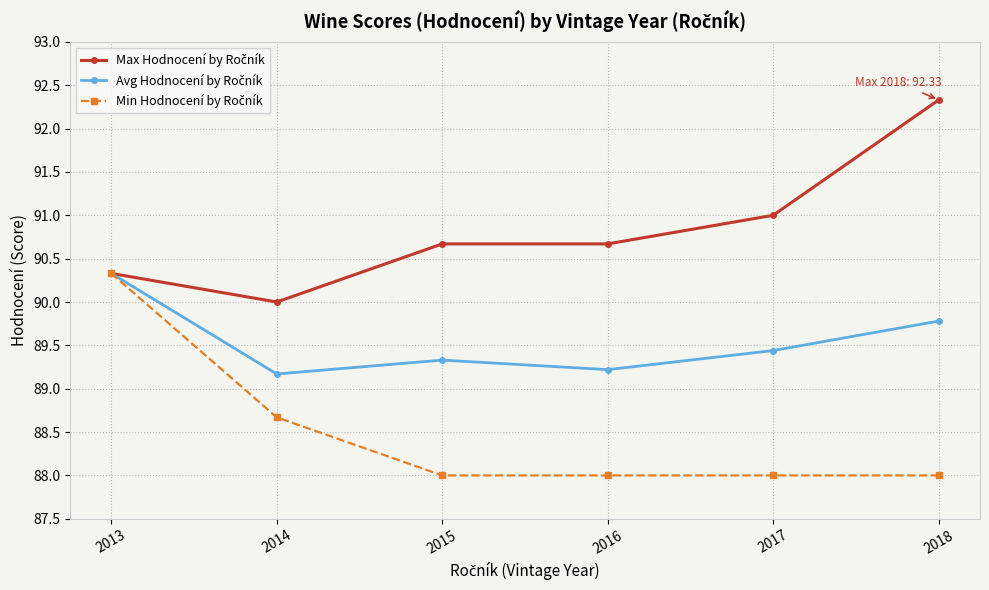

What is the greatest value displayed?

92.3